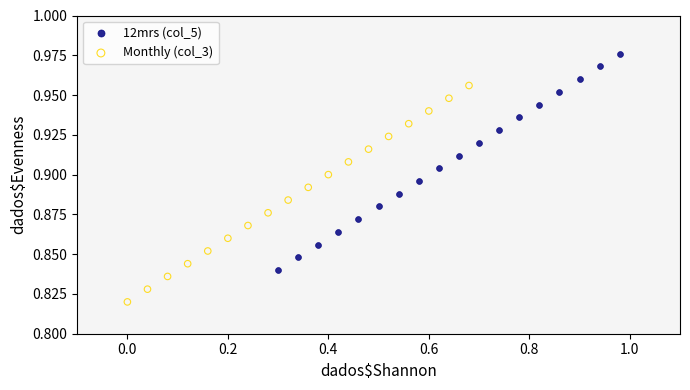

Which series contains the highest Y value?

12mrs (col_5)